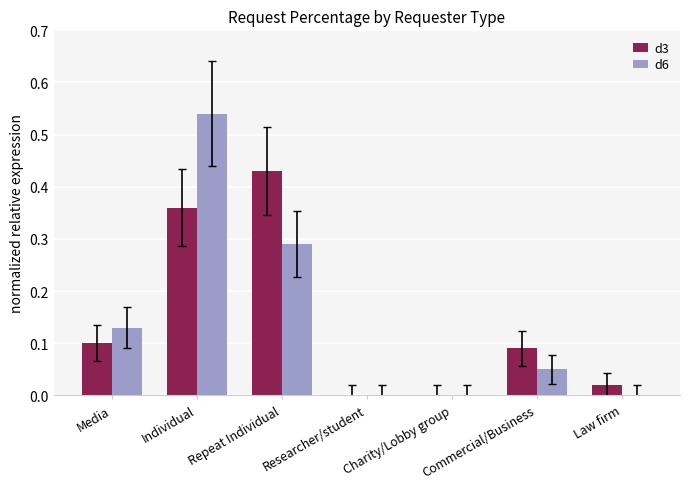

Is it true that d6 equals 0.2 at Researcher/student?

False